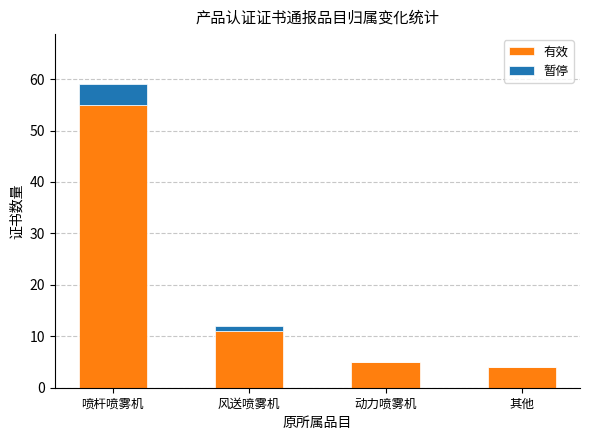

True or false: 有效 has a value of 2 at 动力喷雾机.

False